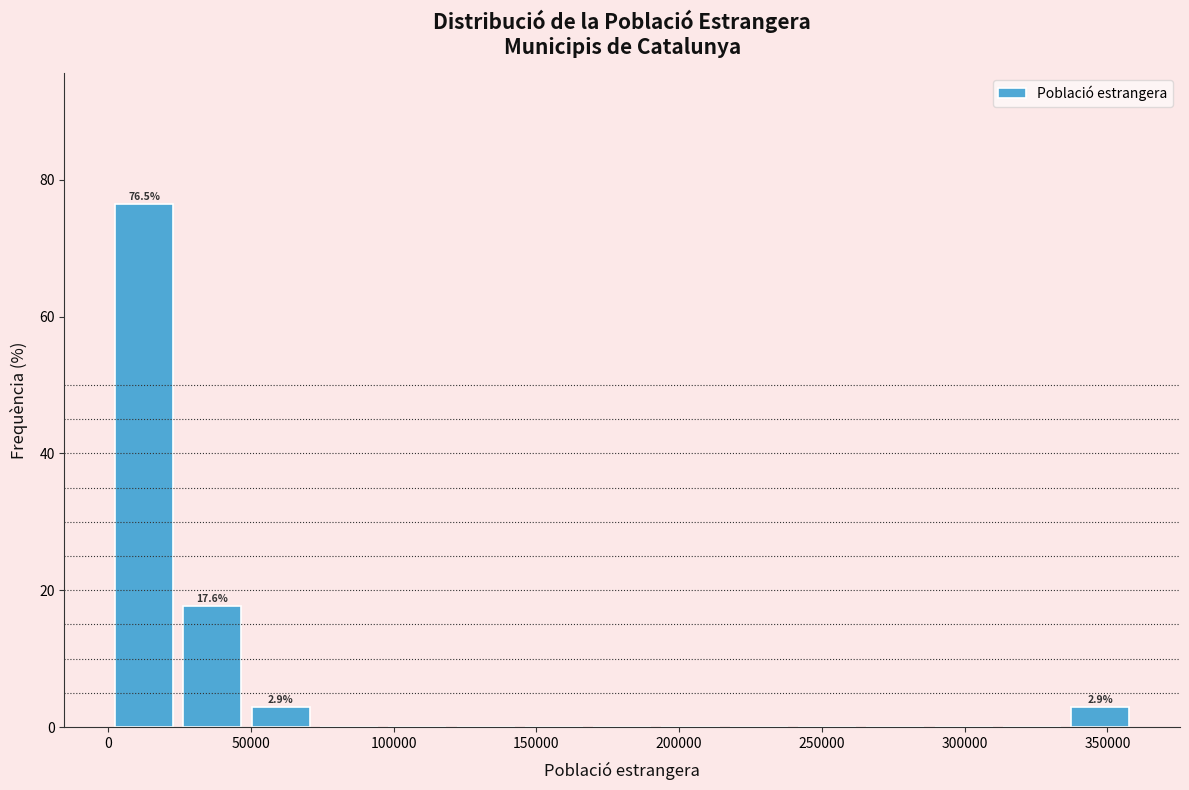

Over which range of the x-axis is the bar tallest?

0 to 25000